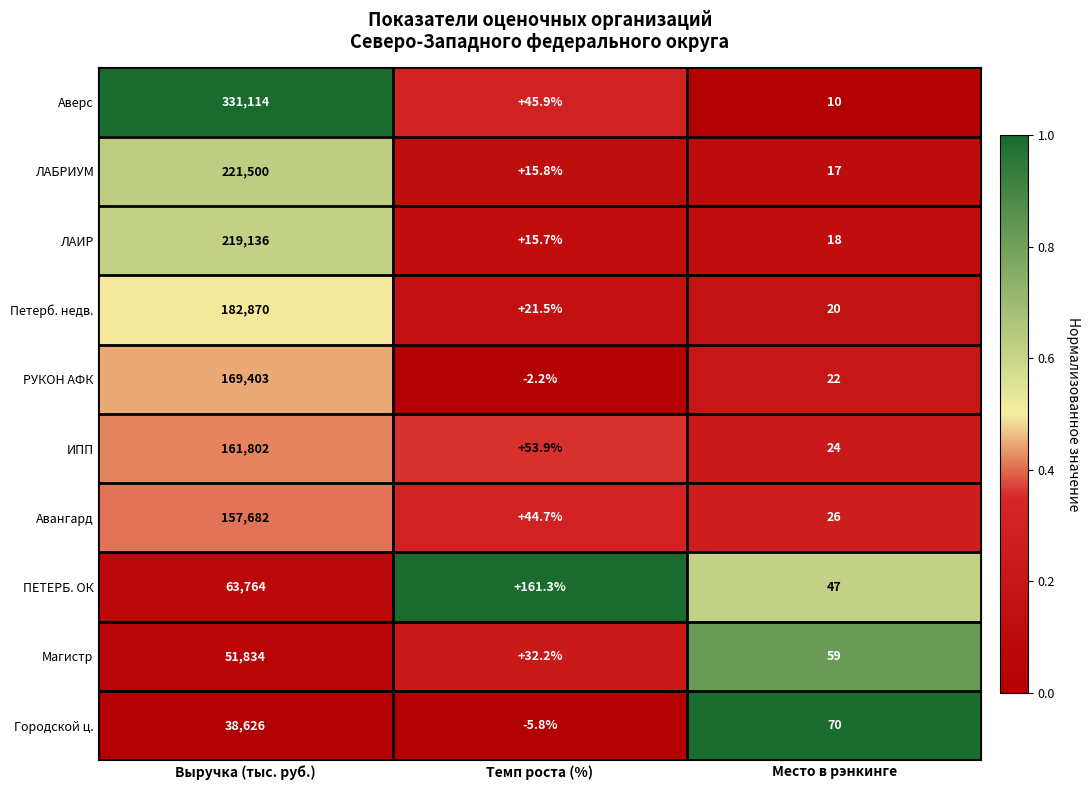

What is the total value across all series at Выручка (тыс. руб.)?

1597731.0